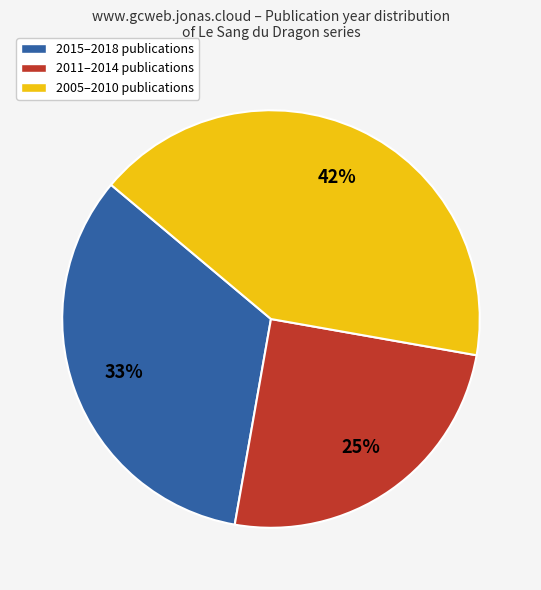

Which has a higher value, 2005–2010 publications or 2011–2014 publications?

2005–2010 publications